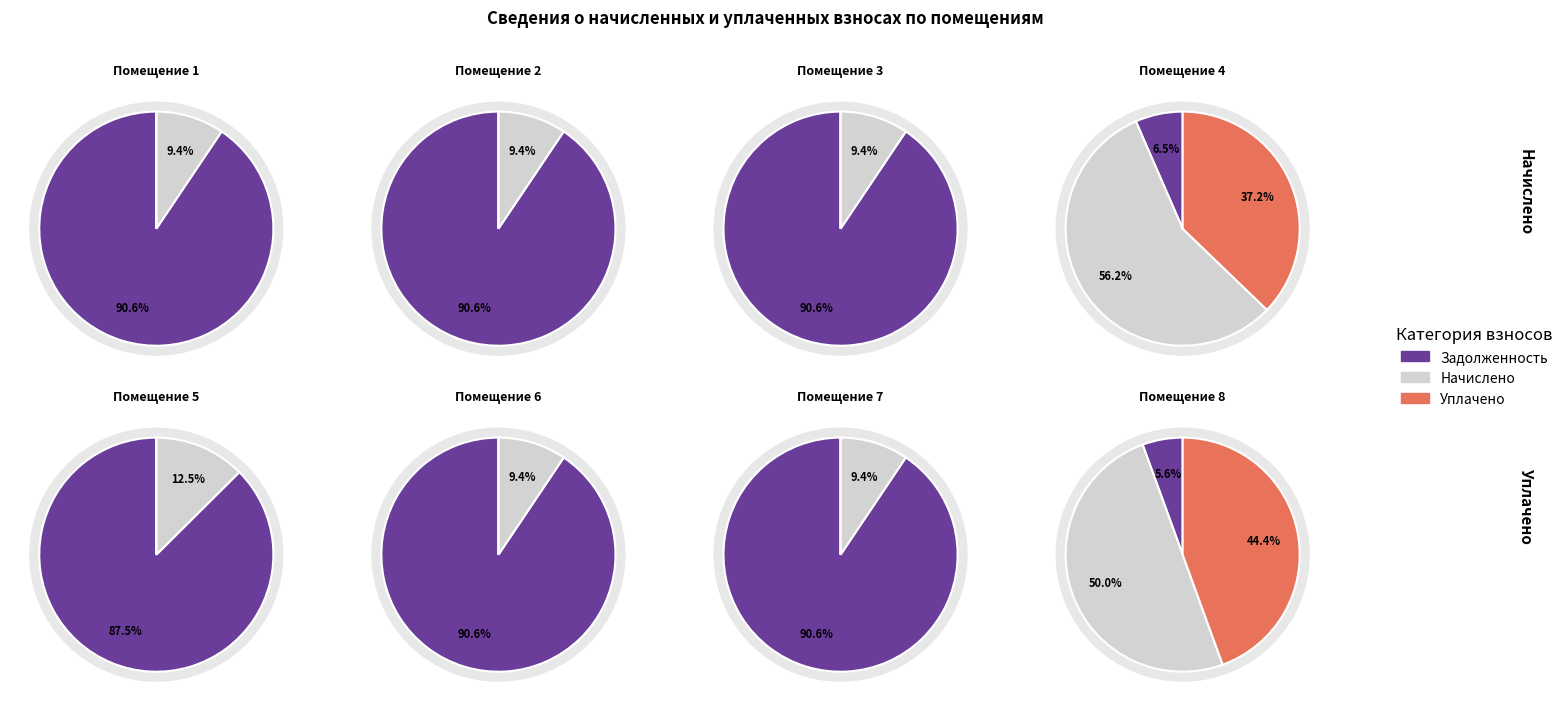

Which slice is the largest?

7